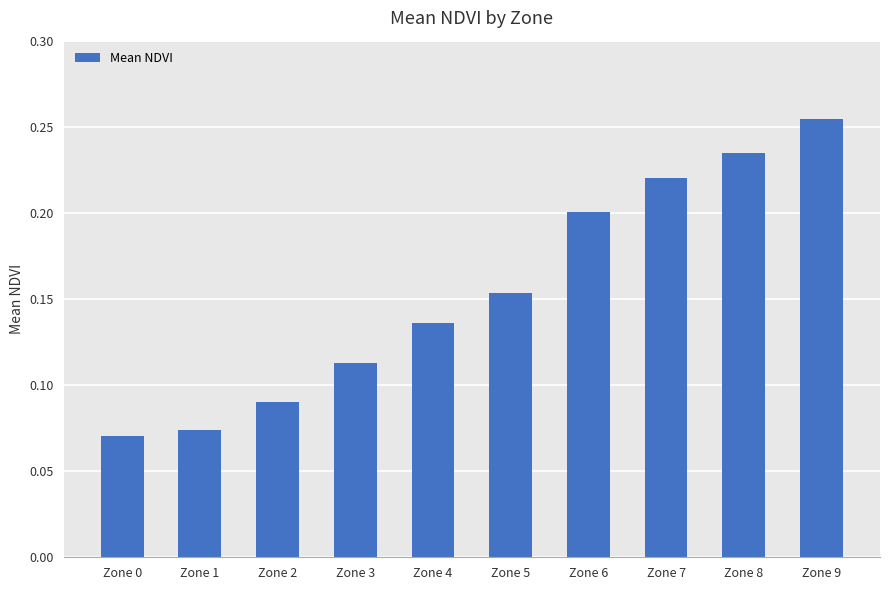

List the labels in order of value, largest first.

Zone 9, Zone 8, Zone 7, Zone 6, Zone 5, Zone 4, Zone 3, Zone 2, Zone 1, Zone 0